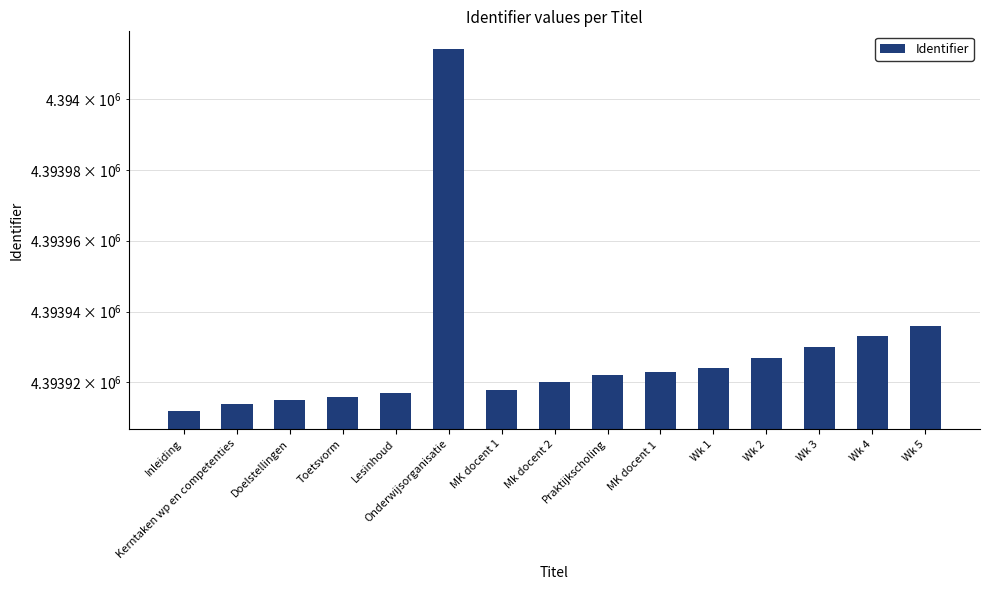

Does the chart contain any negative values?

No